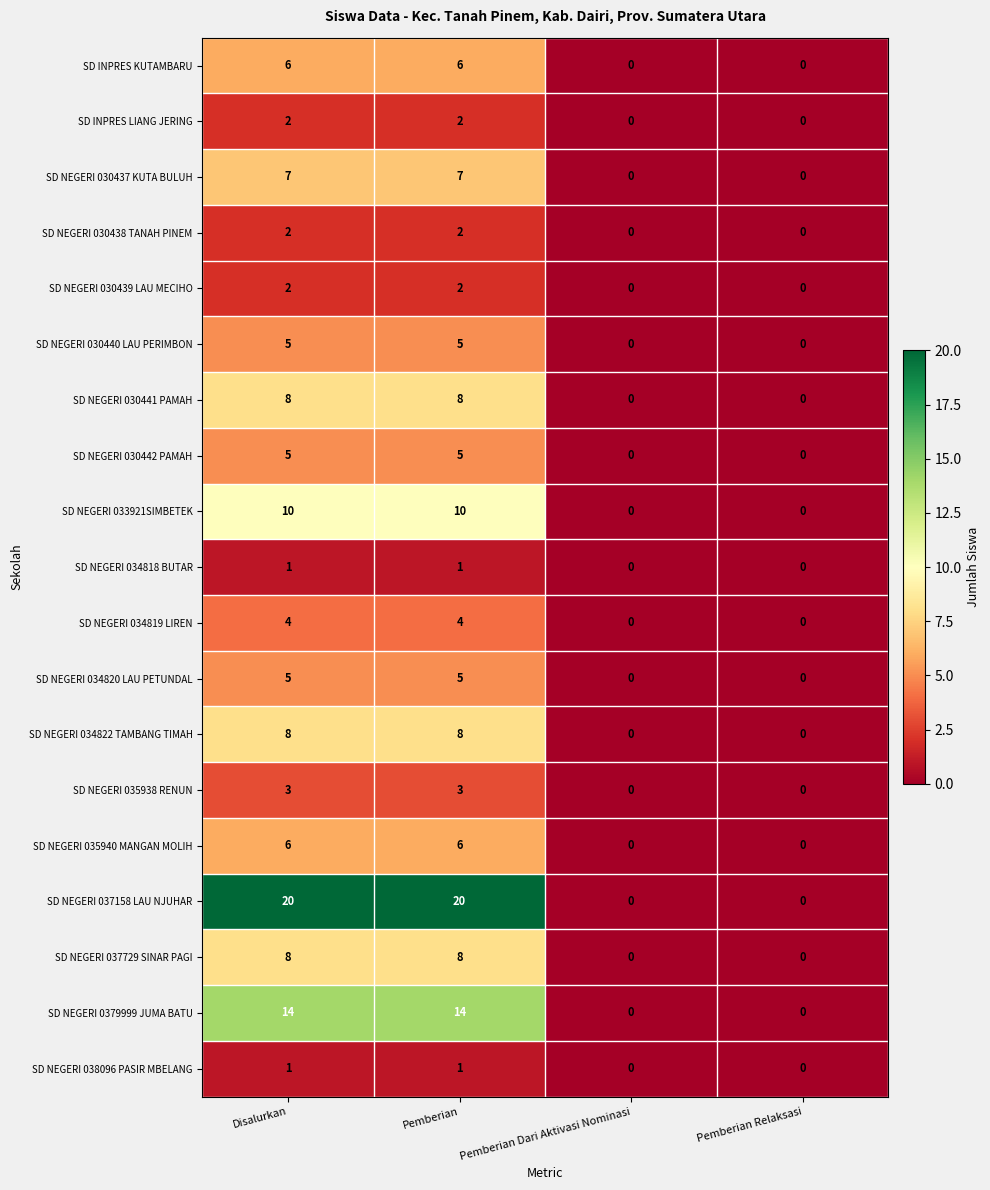

The value of SD NEGERI 034819 LIREN at Pemberian Dari Aktivasi Nominasi is 2. True or false?

False